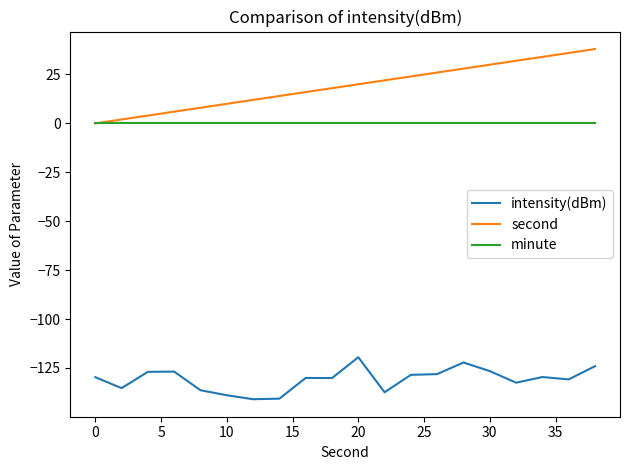

List the series in order of their peak value, highest first.

second, minute, intensity(dBm)